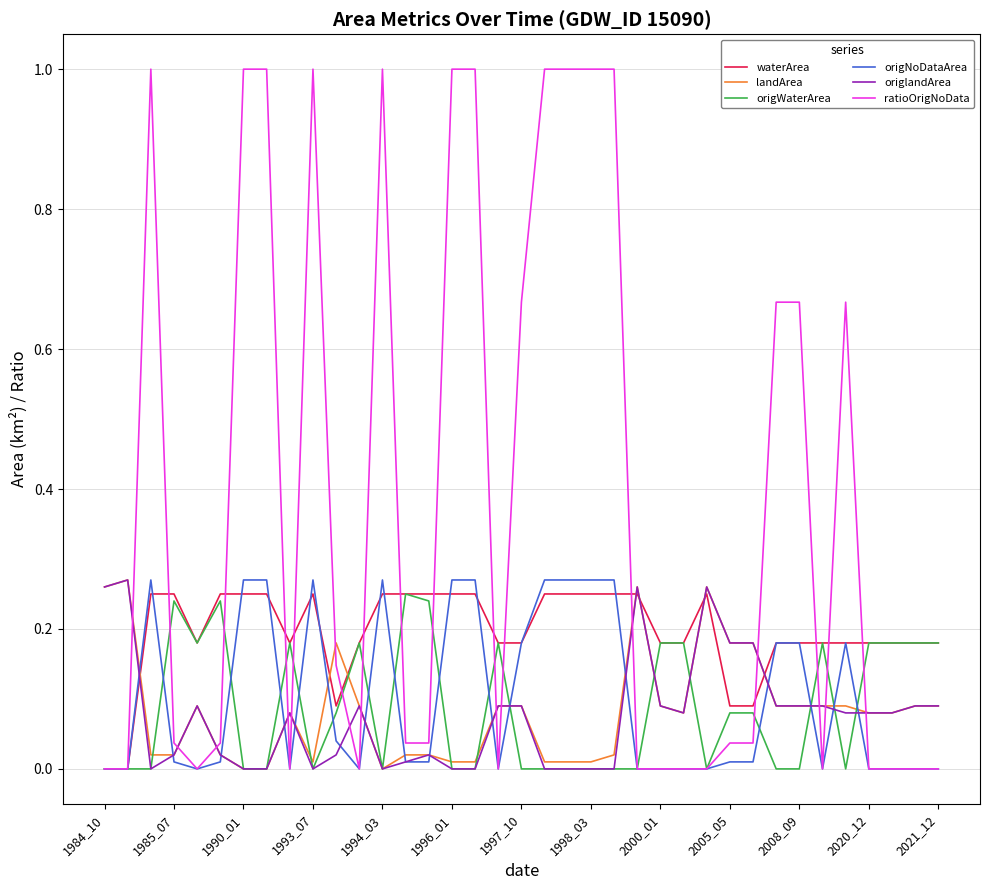

Which series has the largest range (max minus min)?

ratioOrigNoData